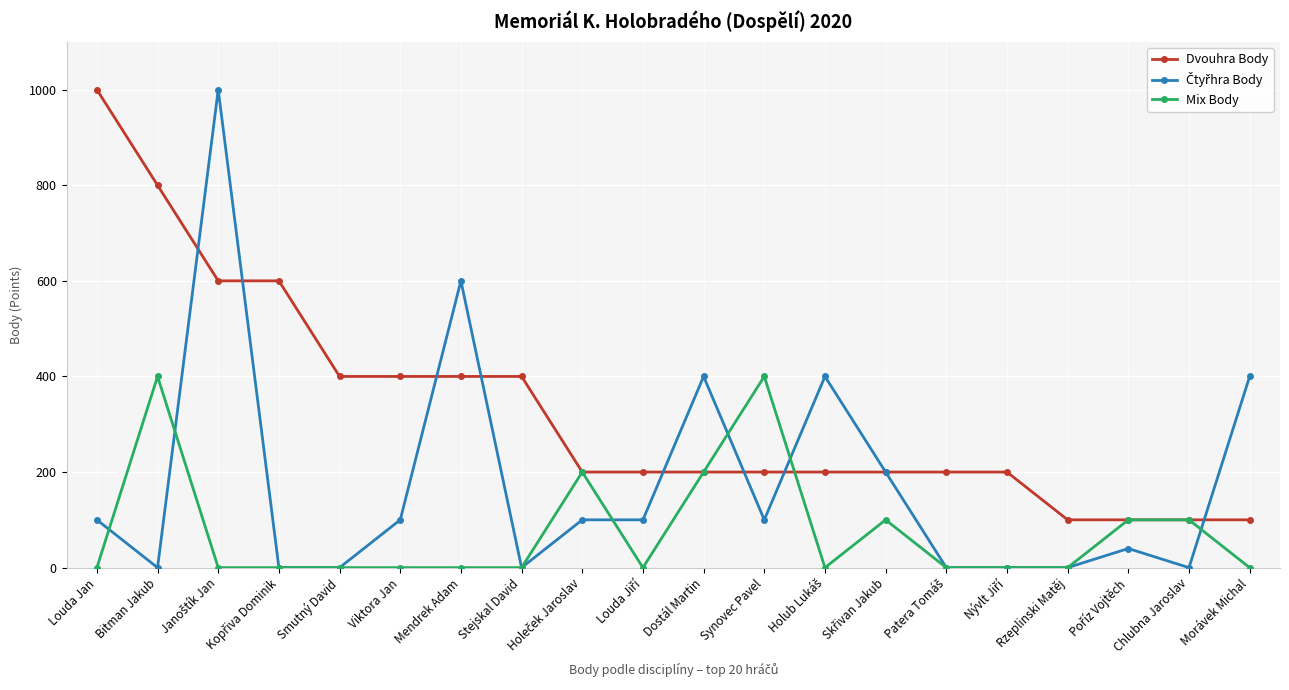

How many distinct data groups are displayed?

3